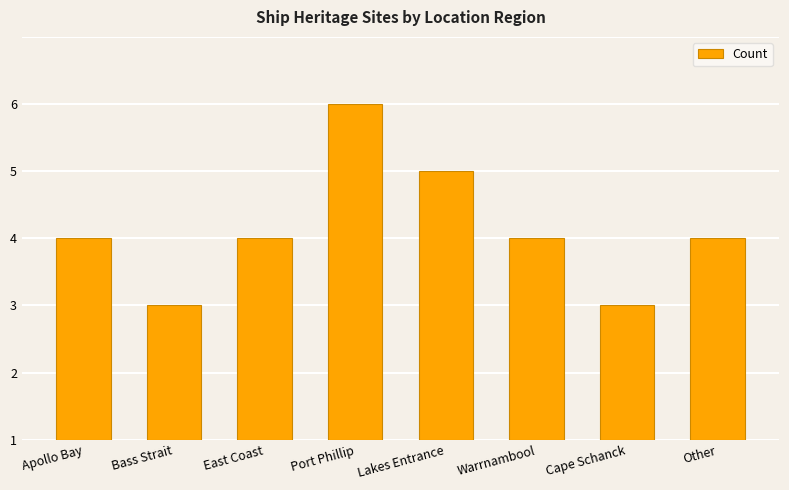

What is the label of the 6th bar from the left?

Warrnambool